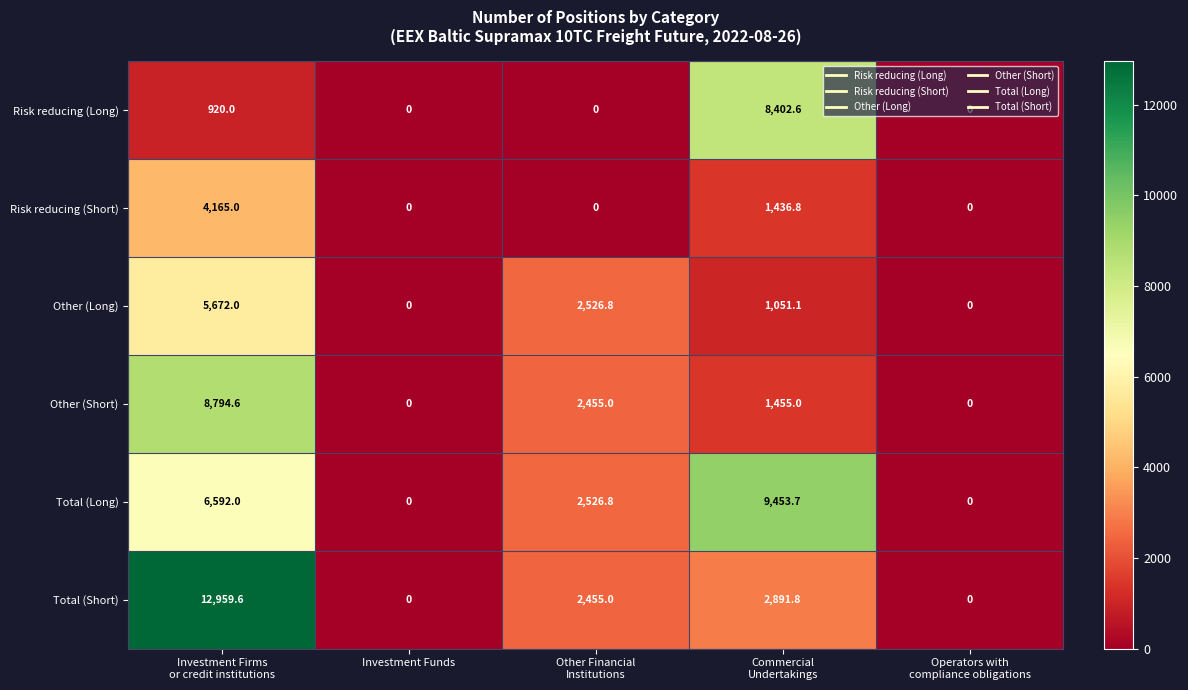

What is the maximum value shown in the chart?

12959.6